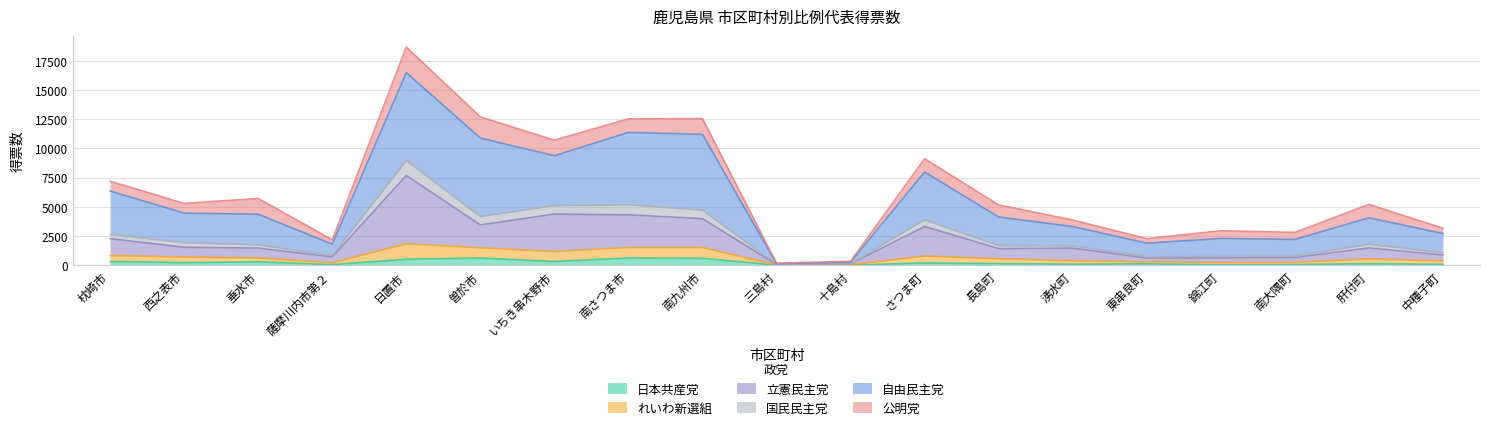

True or false: 日本共産党 and 立憲民主党 intersect in this chart.

False